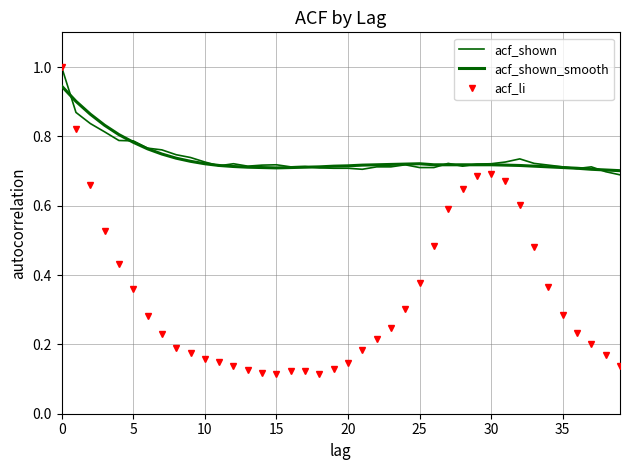

What is the label of the 3rd point from the right?

37